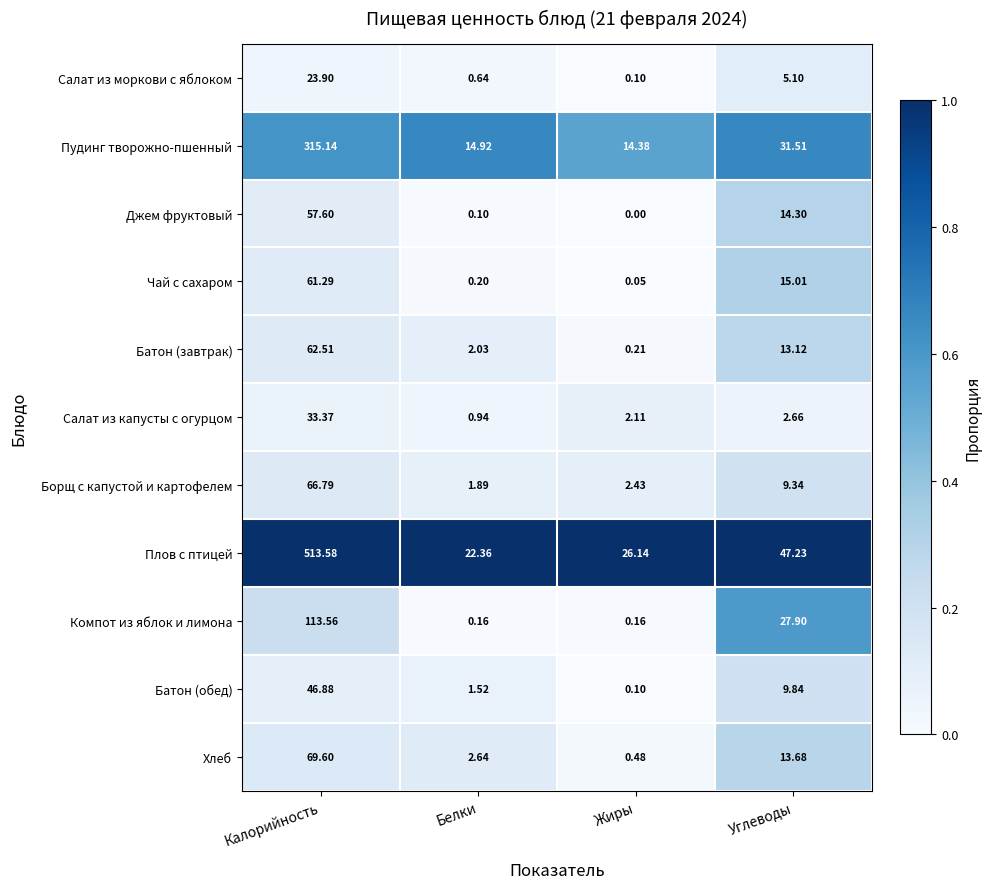

Where does the Хлеб series first go above 13?

Калорийность